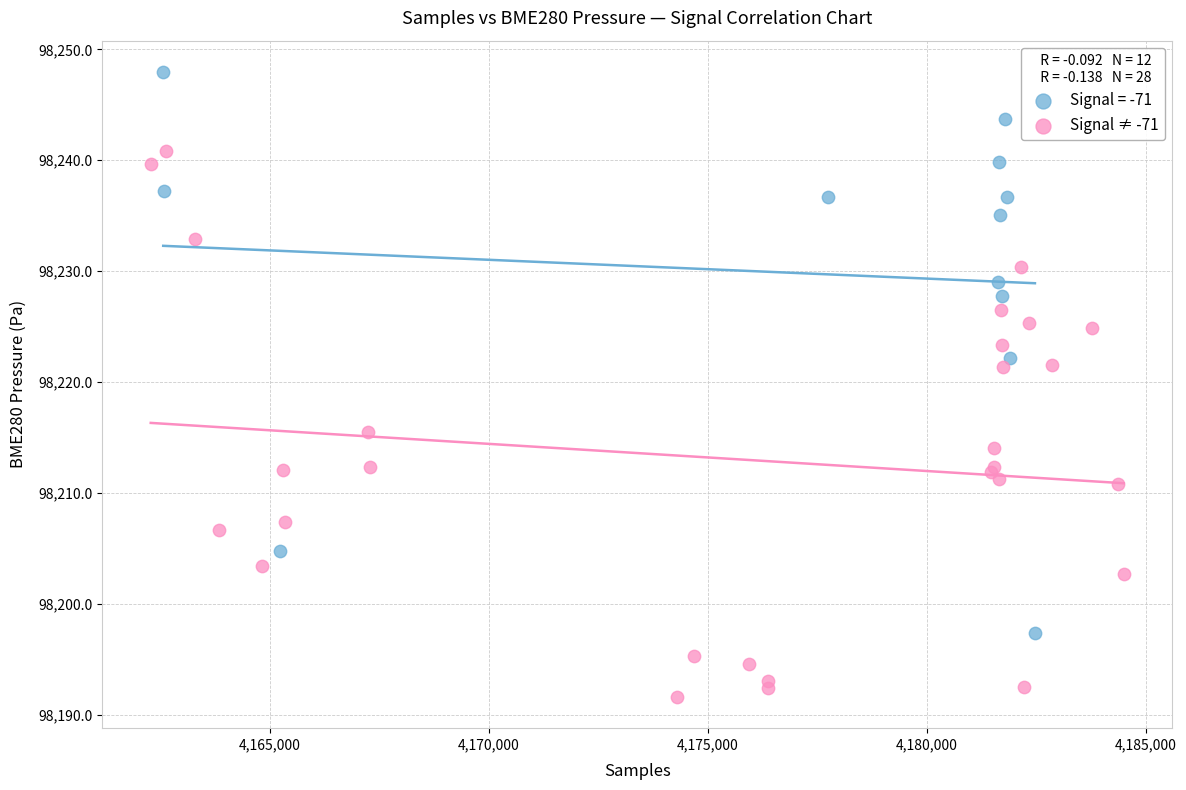

Which series contains the lowest Y value?

Signal ≠ -71